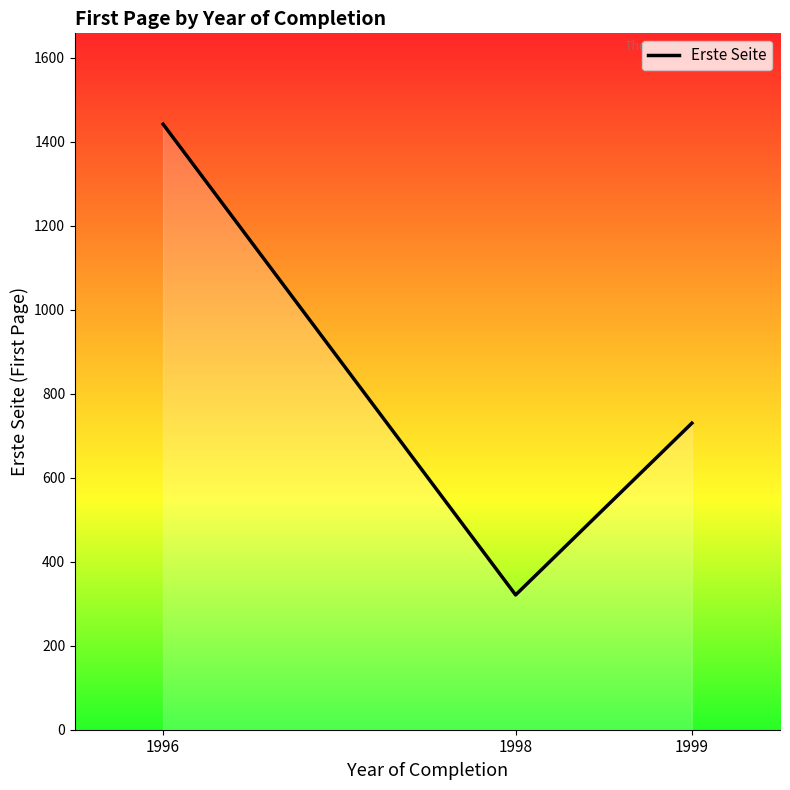

List the labels in order of value, smallest first.

1998, 1999, 1996